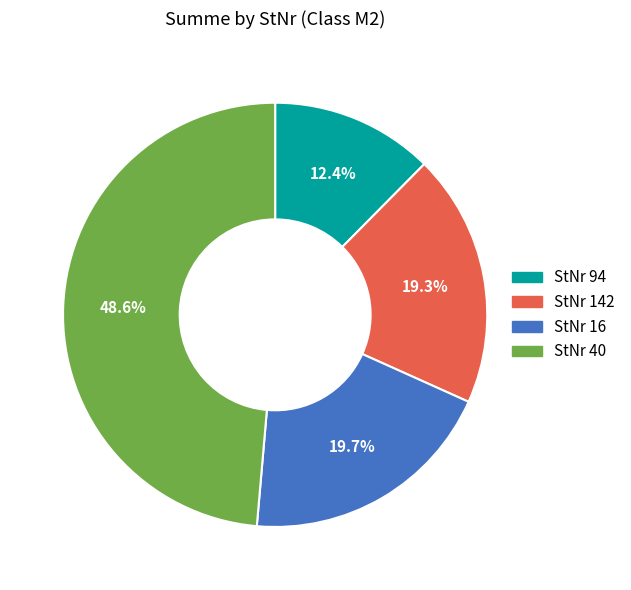

Does any single category account for the majority?

No